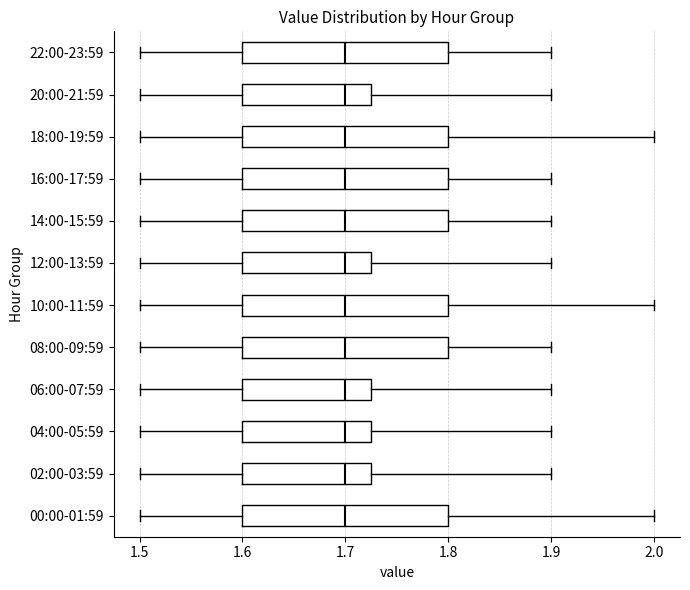

Reading bottom to top, read every box against the x-axis: the position of its median line, the range the box covers, and the ends of its whiskers. The values are not printed on the chart, so give them approximately, as read against the axis.

00:00-01:59: median 1.70, box 1.60 to 1.80, whiskers 1.50 to 2.00
02:00-03:59: median 1.70, box 1.60 to 1.73, whiskers 1.50 to 1.90
04:00-05:59: median 1.70, box 1.60 to 1.73, whiskers 1.50 to 1.90
06:00-07:59: median 1.70, box 1.60 to 1.73, whiskers 1.50 to 1.90
08:00-09:59: median 1.70, box 1.60 to 1.80, whiskers 1.50 to 1.90
10:00-11:59: median 1.70, box 1.60 to 1.80, whiskers 1.50 to 2.00
12:00-13:59: median 1.70, box 1.60 to 1.73, whiskers 1.50 to 1.90
14:00-15:59: median 1.70, box 1.60 to 1.80, whiskers 1.50 to 1.90
16:00-17:59: median 1.70, box 1.60 to 1.80, whiskers 1.50 to 1.90
18:00-19:59: median 1.70, box 1.60 to 1.80, whiskers 1.50 to 2.00
20:00-21:59: median 1.70, box 1.60 to 1.73, whiskers 1.50 to 1.90
22:00-23:59: median 1.70, box 1.60 to 1.80, whiskers 1.50 to 1.90